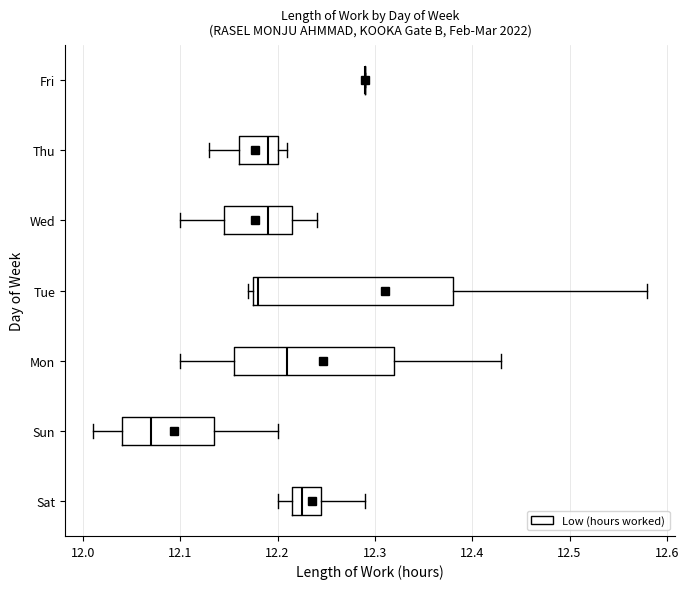

Reading bottom to top, read every box against the x-axis: the position of its median line, the range the box covers, and the ends of its whiskers. The values are not printed on the chart, so give them approximately, as read against the axis.

Sat: median 12.23, box 12.22 to 12.25, whiskers 12.20 to 12.29
Sun: median 12.07, box 12.04 to 12.14, whiskers 12.01 to 12.20
Mon: median 12.21, box 12.16 to 12.32, whiskers 12.10 to 12.43
Tue: median 12.18 (just right of the box's left edge), box 12.18 to 12.38, whiskers 12.17 to 12.58
Wed: median 12.19, box 12.15 to 12.22, whiskers 12.10 to 12.24
Thu: median 12.19, box 12.16 to 12.20, whiskers 12.13 to 12.21
Fri: box collapsed to a line at 12.29, whiskers 12.29 to 12.29